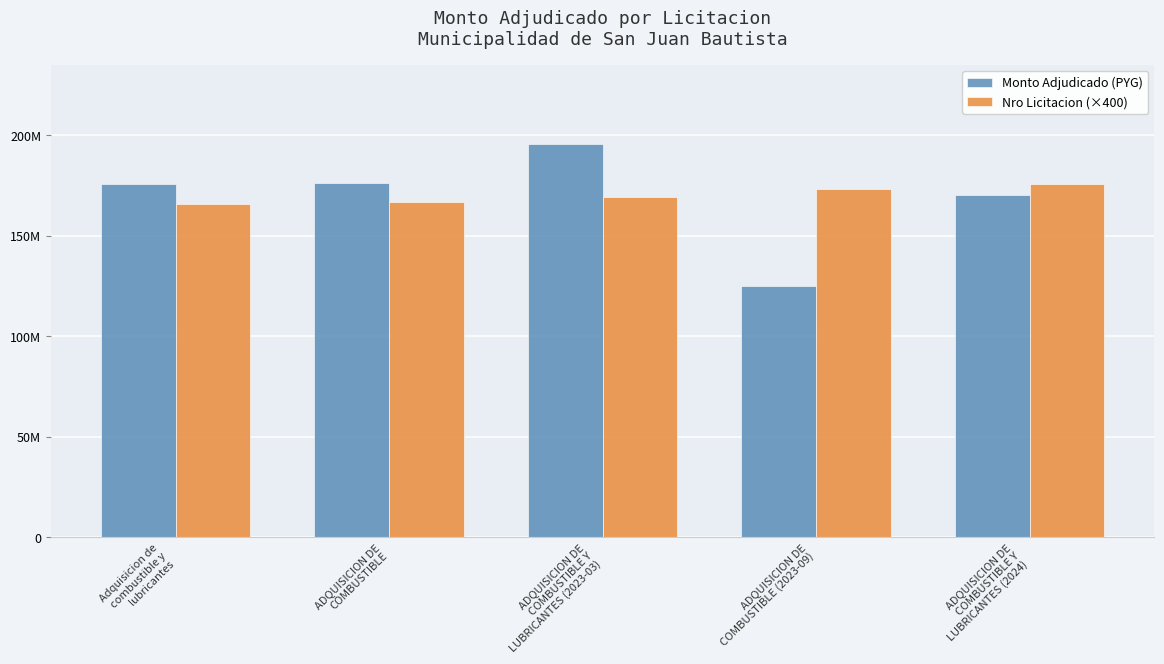

Does the chart contain any negative values?

No